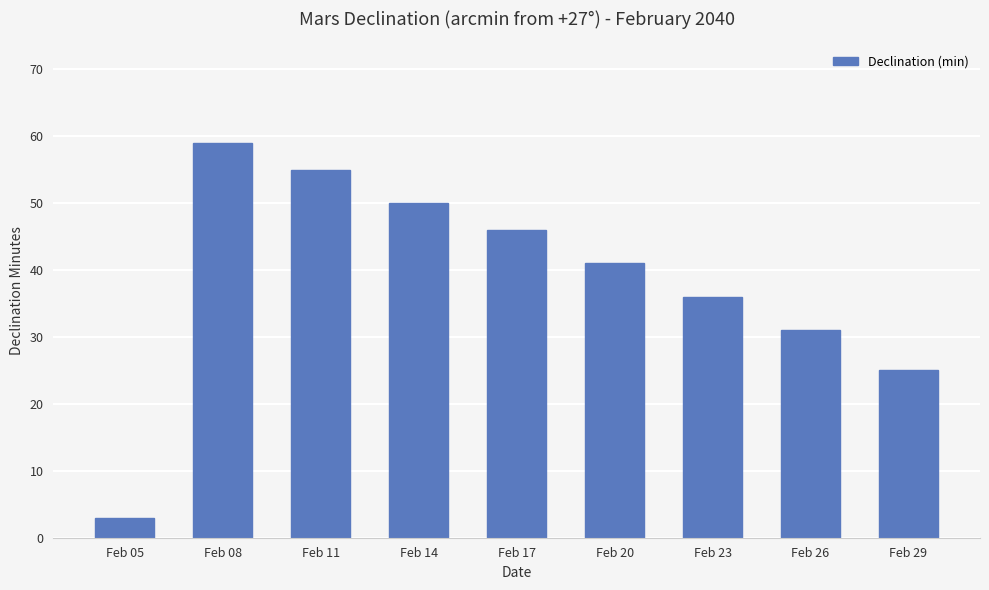

What is the value of the 8th bar from the left?

31